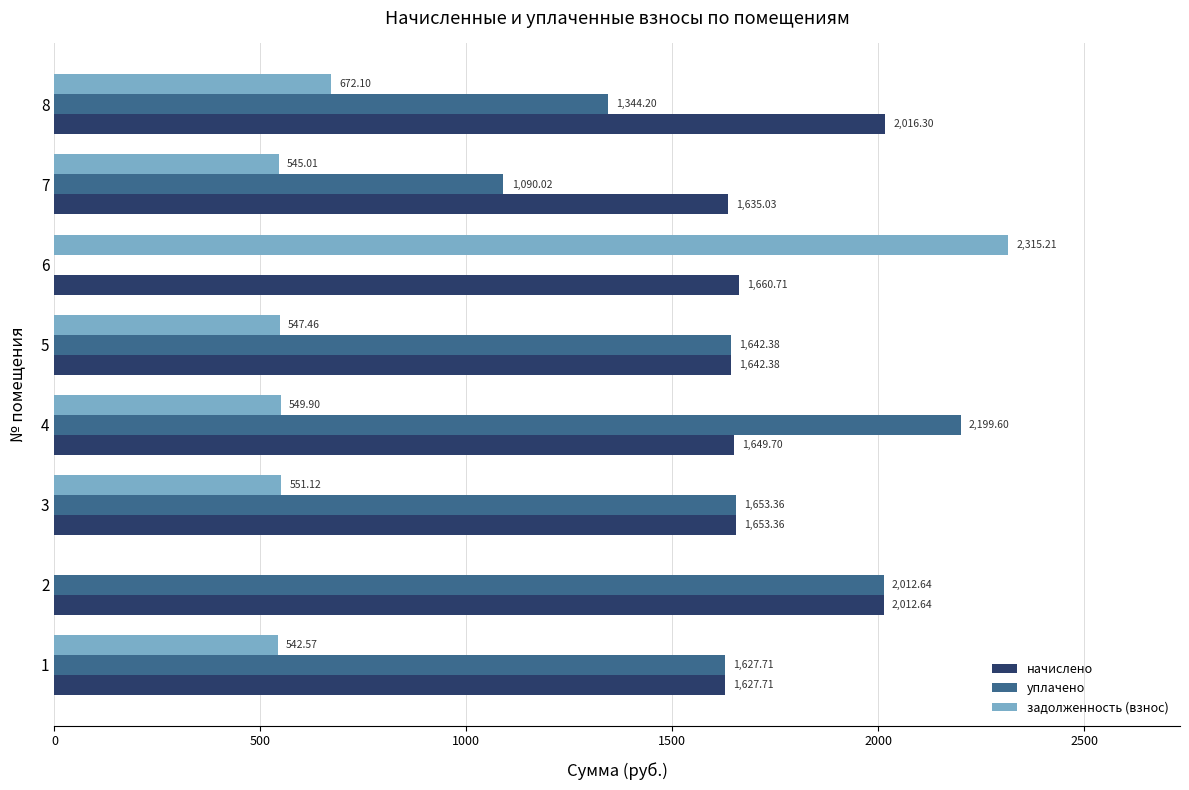

What is the maximum value for задолженность (взнос)?

2315.2